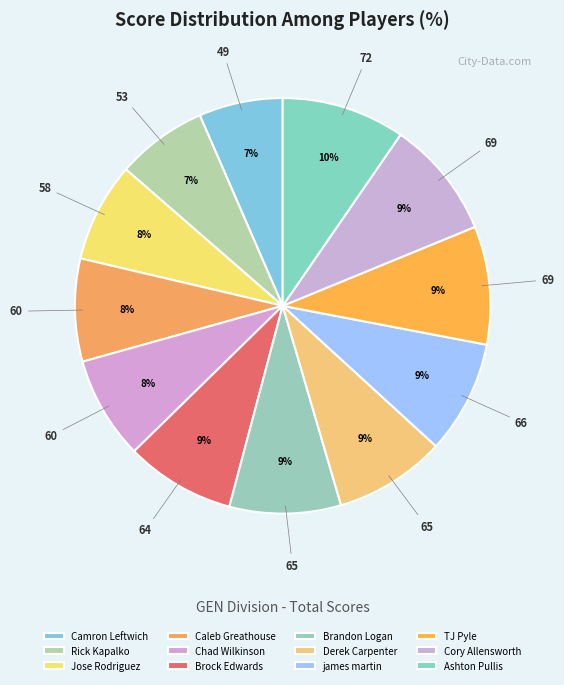

True or false: Jose Rodriguez accounts for 8% of the total.

True